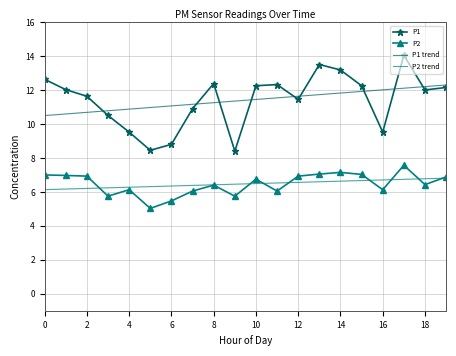

What is the lowest value of the P1 series?

8.4